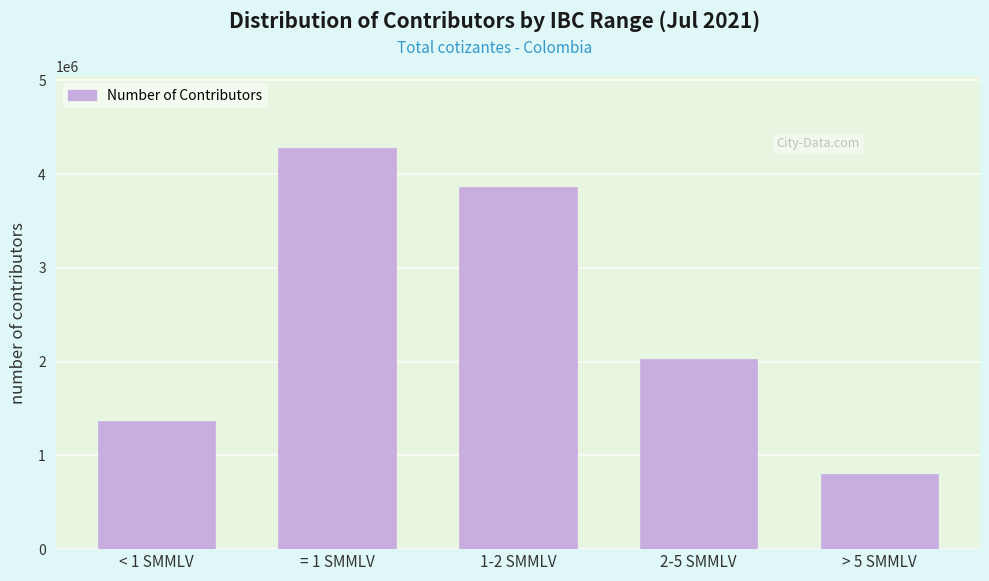

Reading left to right, transcribe all the data shown in this chart.

< 1 SMMLV=1371695	= 1 SMMLV=4274909	1-2 SMMLV=3864980	2-5 SMMLV=2024630	> 5 SMMLV=797311